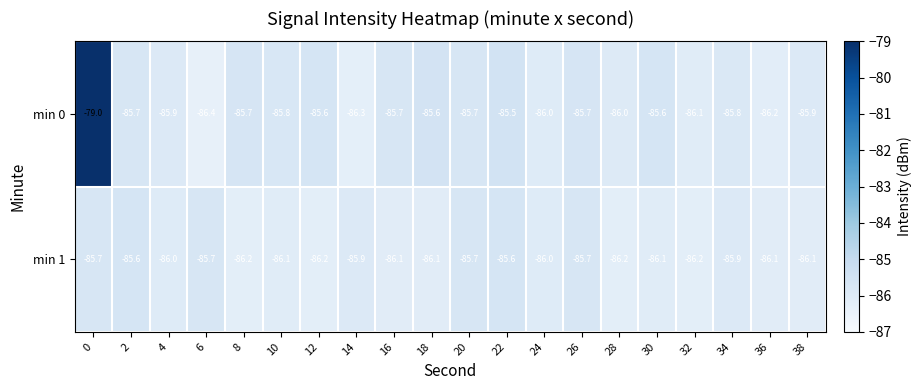

List the series in order of their peak value, highest first.

min 0, min 1